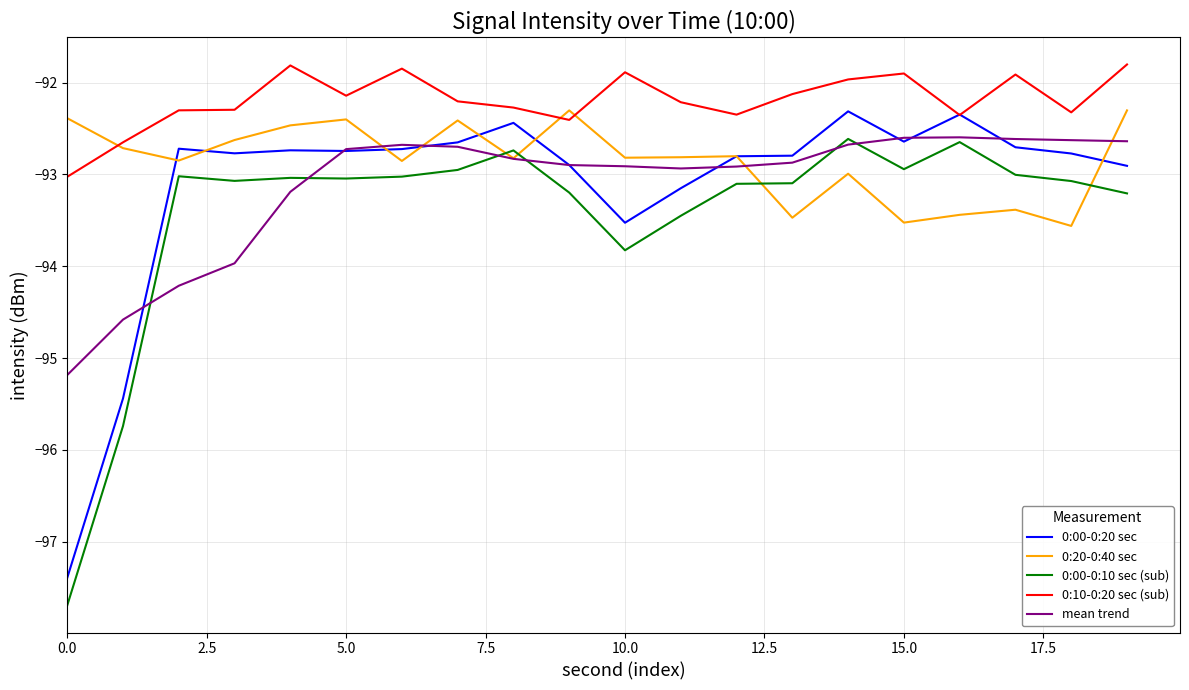

True or false: 0:10-0:20 sec (sub) and 0:00-0:10 sec (sub) intersect in this chart.

False